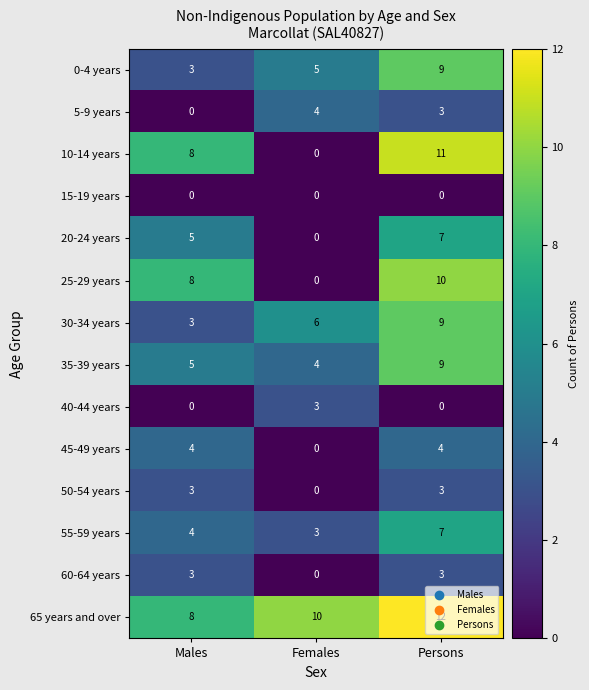

Which label corresponds to the largest value in the chart?

Persons